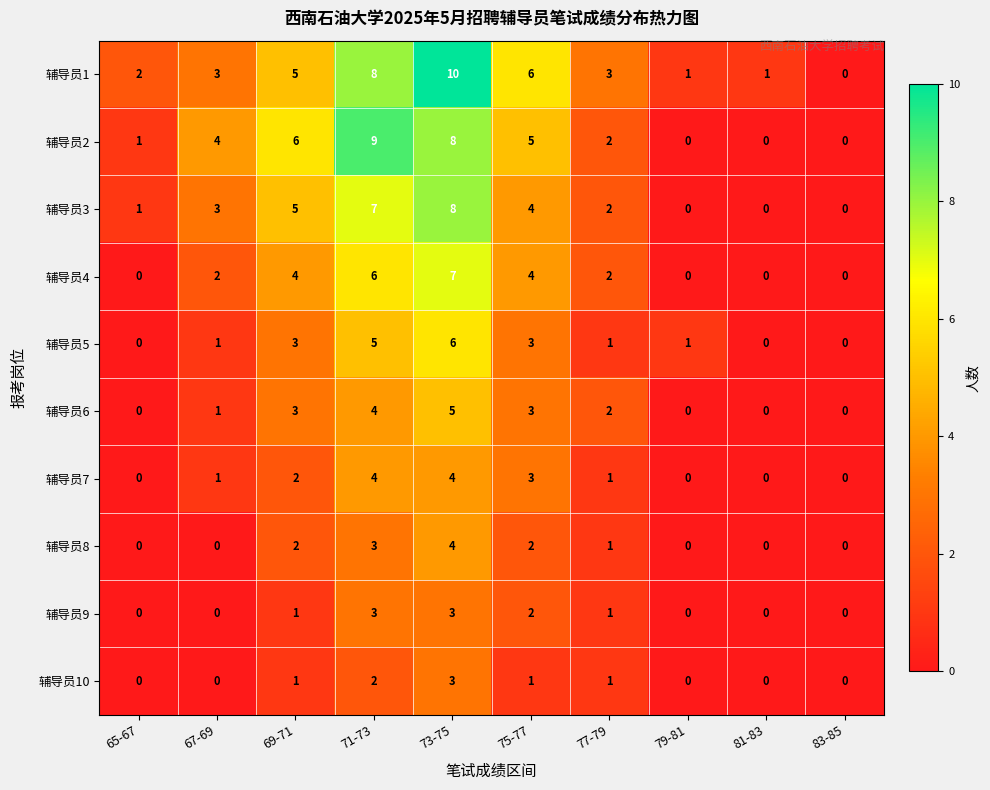

At which category is the sum across all series the highest?

73-75